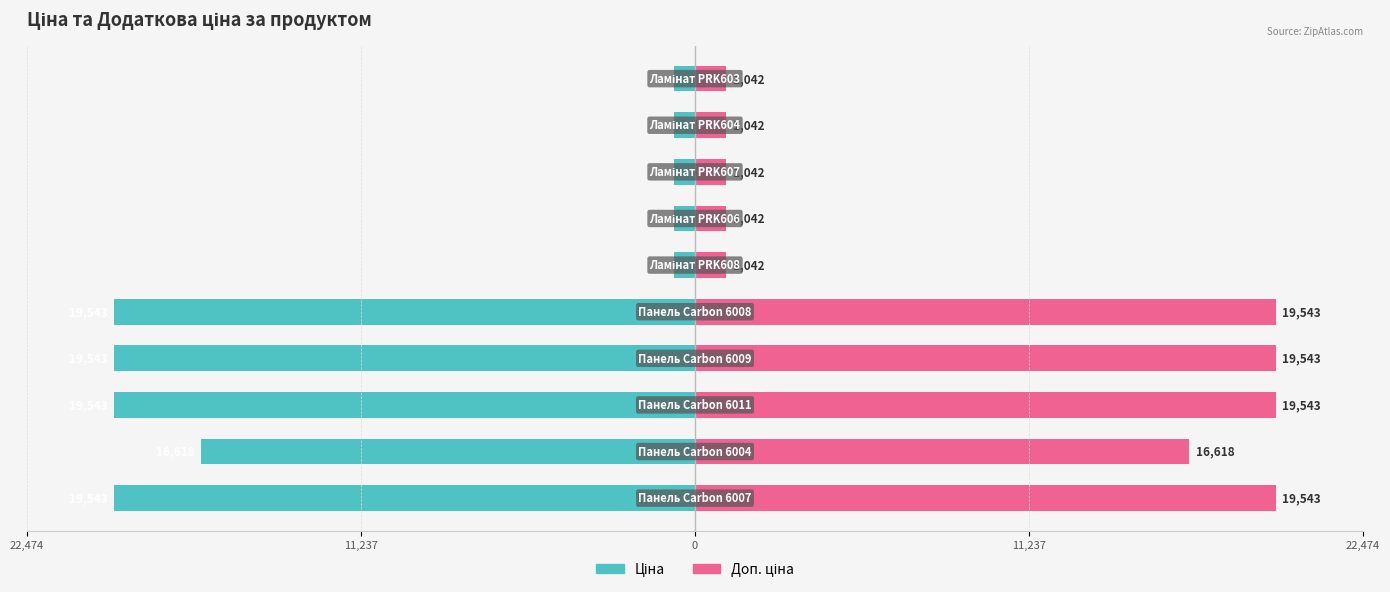

Reading left to right, what are all the values shown in this chart?

Ціна: -19542.7	-16618.0	-19542.7	-19542.7	-19542.7	-705.5	-705.5	-705.5	-705.5	-705.5
Доп. ціна: 19542.7	16618.0	19542.7	19542.7	19542.7	1042.0	1042.0	1042.0	1042.0	1042.0